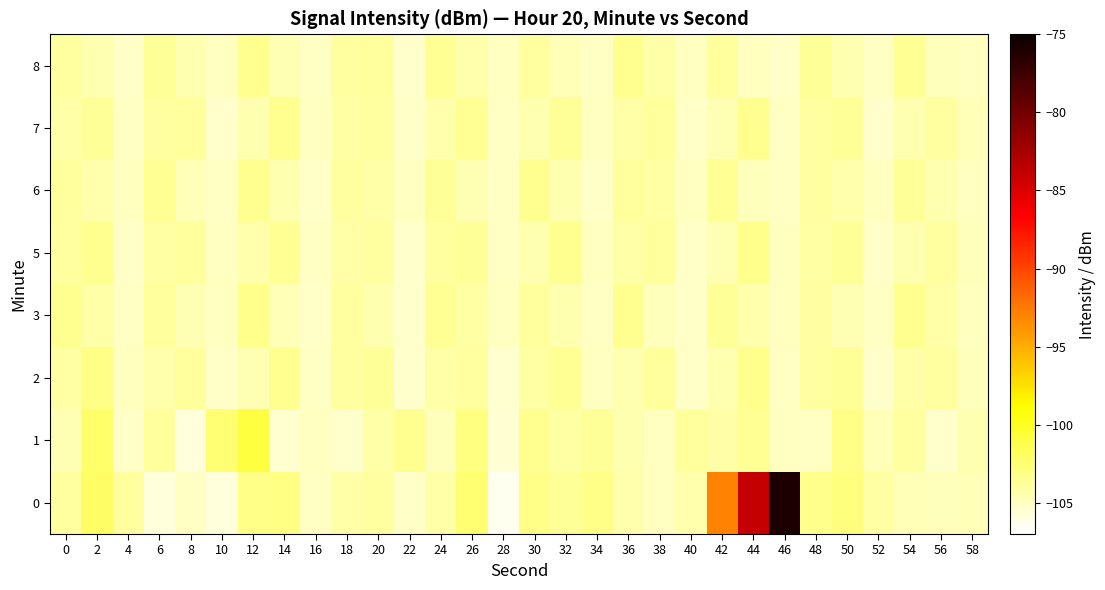

Reading left to right, extract all data points from this chart.

0: 0=-104.0	2=-102.1	4=-103.9	6=-105.8	8=-105.1	10=-105.8	12=-103.1	14=-103.0	16=-105.0	18=-104.1	20=-103.9	22=-105.2	24=-104.2	26=-102.5	28=-106.5	30=-103.2	32=-103.7	34=-103.2	36=-104.3	38=-104.9	40=-104.3	42=-92.9	44=-84.0	46=-76.0	48=-103.3	50=-102.9	52=-104.0	54=-104.7	56=-104.8	58=-104.7
1: 0=-104.5	2=-102.2	4=-105.1	6=-103.8	8=-105.8	10=-102.4	12=-100.9	14=-105.4	16=-105.0	18=-105.3	20=-104.2	22=-103.5	24=-104.8	26=-102.9	28=-105.6	30=-103.4	32=-104.1	34=-103.7	36=-104.5	38=-105.0	40=-103.8	42=-104.2	44=-103.6	46=-104.9	48=-105.1	50=-103.2	52=-104.7	54=-103.9	56=-105.3	58=-104.4
2: 0=-104.1	2=-103.2	4=-105.0	6=-104.3	8=-103.8	10=-105.2	12=-104.6	14=-103.5	16=-105.1	18=-104.0	20=-103.7	22=-105.3	24=-104.2	26=-103.9	28=-105.4	30=-104.1	32=-103.6	34=-105.0	36=-104.4	38=-103.8	40=-105.2	42=-104.5	44=-103.3	46=-105.1	48=-104.0	50=-103.7	52=-105.3	54=-104.2	56=-103.9	58=-104.8
3: 0=-103.5	2=-104.2	4=-105.1	6=-103.8	8=-104.6	10=-105.0	12=-103.3	14=-104.7	16=-105.2	18=-103.9	20=-104.4	22=-105.3	24=-103.6	26=-104.1	28=-105.0	30=-103.8	32=-104.5	34=-105.1	36=-103.4	38=-104.8	40=-105.2	42=-103.7	44=-104.3	46=-105.0	48=-103.9	50=-104.6	52=-105.1	54=-103.5	56=-104.2	58=-104.9
5: 0=-104.0	2=-103.5	4=-105.2	6=-104.1	8=-103.8	10=-105.0	12=-104.3	14=-103.6	16=-105.1	18=-104.2	20=-103.9	22=-105.3	24=-104.0	26=-103.7	28=-105.1	30=-104.4	32=-103.5	34=-105.0	36=-104.2	38=-103.8	40=-105.2	42=-104.6	44=-103.3	46=-105.0	48=-104.1	50=-103.7	52=-105.2	54=-104.5	56=-103.9	58=-104.8
6: 0=-103.8	2=-104.3	4=-105.0	6=-103.6	8=-104.7	10=-105.1	12=-103.4	14=-104.5	16=-105.2	18=-103.9	20=-104.2	22=-105.0	24=-103.7	26=-104.6	28=-105.1	30=-103.5	32=-104.4	34=-105.2	36=-103.8	38=-104.1	40=-105.0	42=-103.6	44=-104.8	46=-105.1	48=-103.9	50=-104.3	52=-105.0	54=-103.7	56=-104.5	58=-104.9
7: 0=-104.2	2=-103.7	4=-105.1	6=-104.0	8=-103.8	10=-105.3	12=-104.4	14=-103.5	16=-105.0	18=-104.1	20=-103.9	22=-105.2	24=-104.3	26=-103.6	28=-105.1	30=-104.5	32=-103.7	34=-105.0	36=-104.2	38=-103.8	40=-105.2	42=-104.6	44=-103.4	46=-105.1	48=-104.0	50=-103.7	52=-105.3	54=-104.4	56=-103.9	58=-104.7
8: 0=-103.9	2=-104.4	4=-105.2	6=-103.7	8=-104.5	10=-105.0	12=-103.5	14=-104.6	16=-105.1	18=-104.0	20=-103.8	22=-105.3	24=-103.6	26=-104.3	28=-105.0	30=-103.9	32=-104.7	34=-105.1	36=-103.5	38=-104.2	40=-105.0	42=-103.8	44=-104.9	46=-105.2	48=-103.7	50=-104.4	52=-105.1	54=-103.6	56=-104.8	58=-105.0